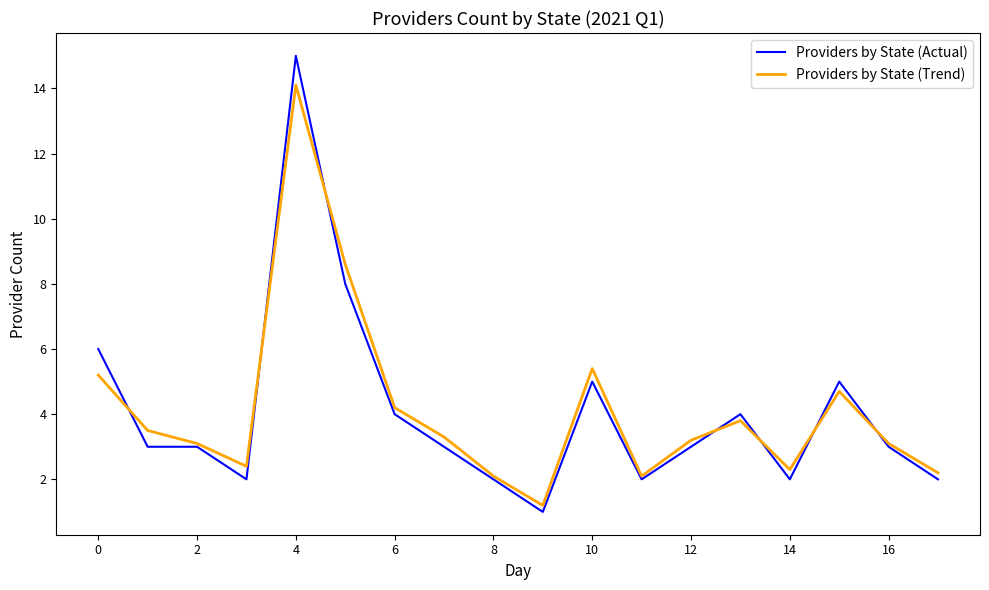

List the series in order of their peak value, highest first.

Providers by State (Actual), Providers by State (Trend)